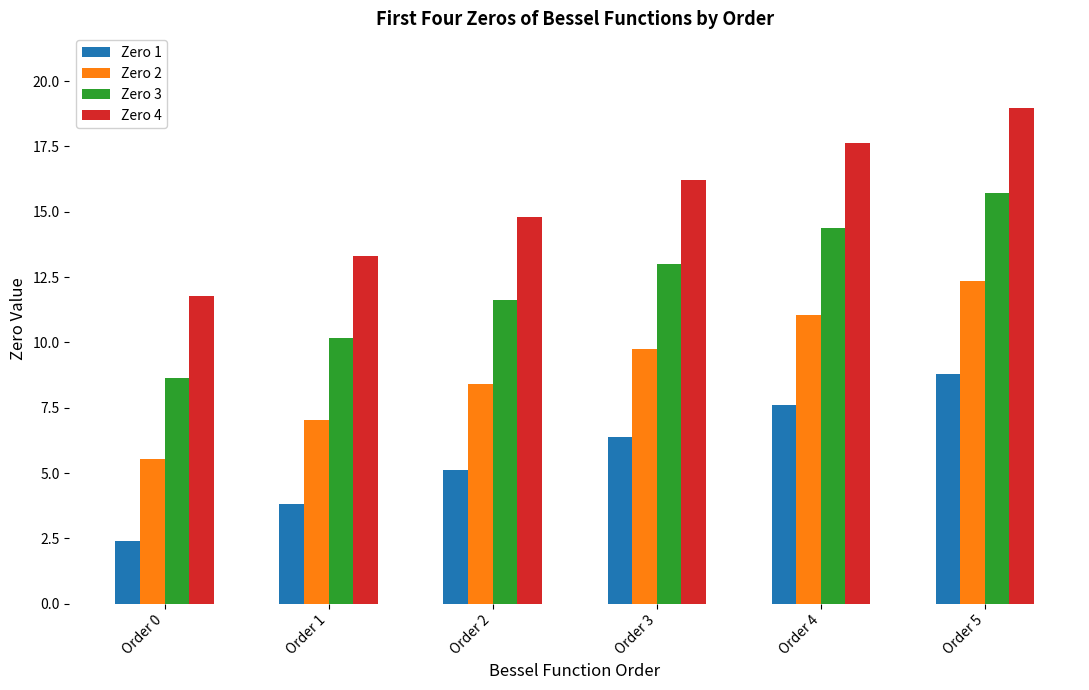

Which category has the highest value across all series?

Order 5